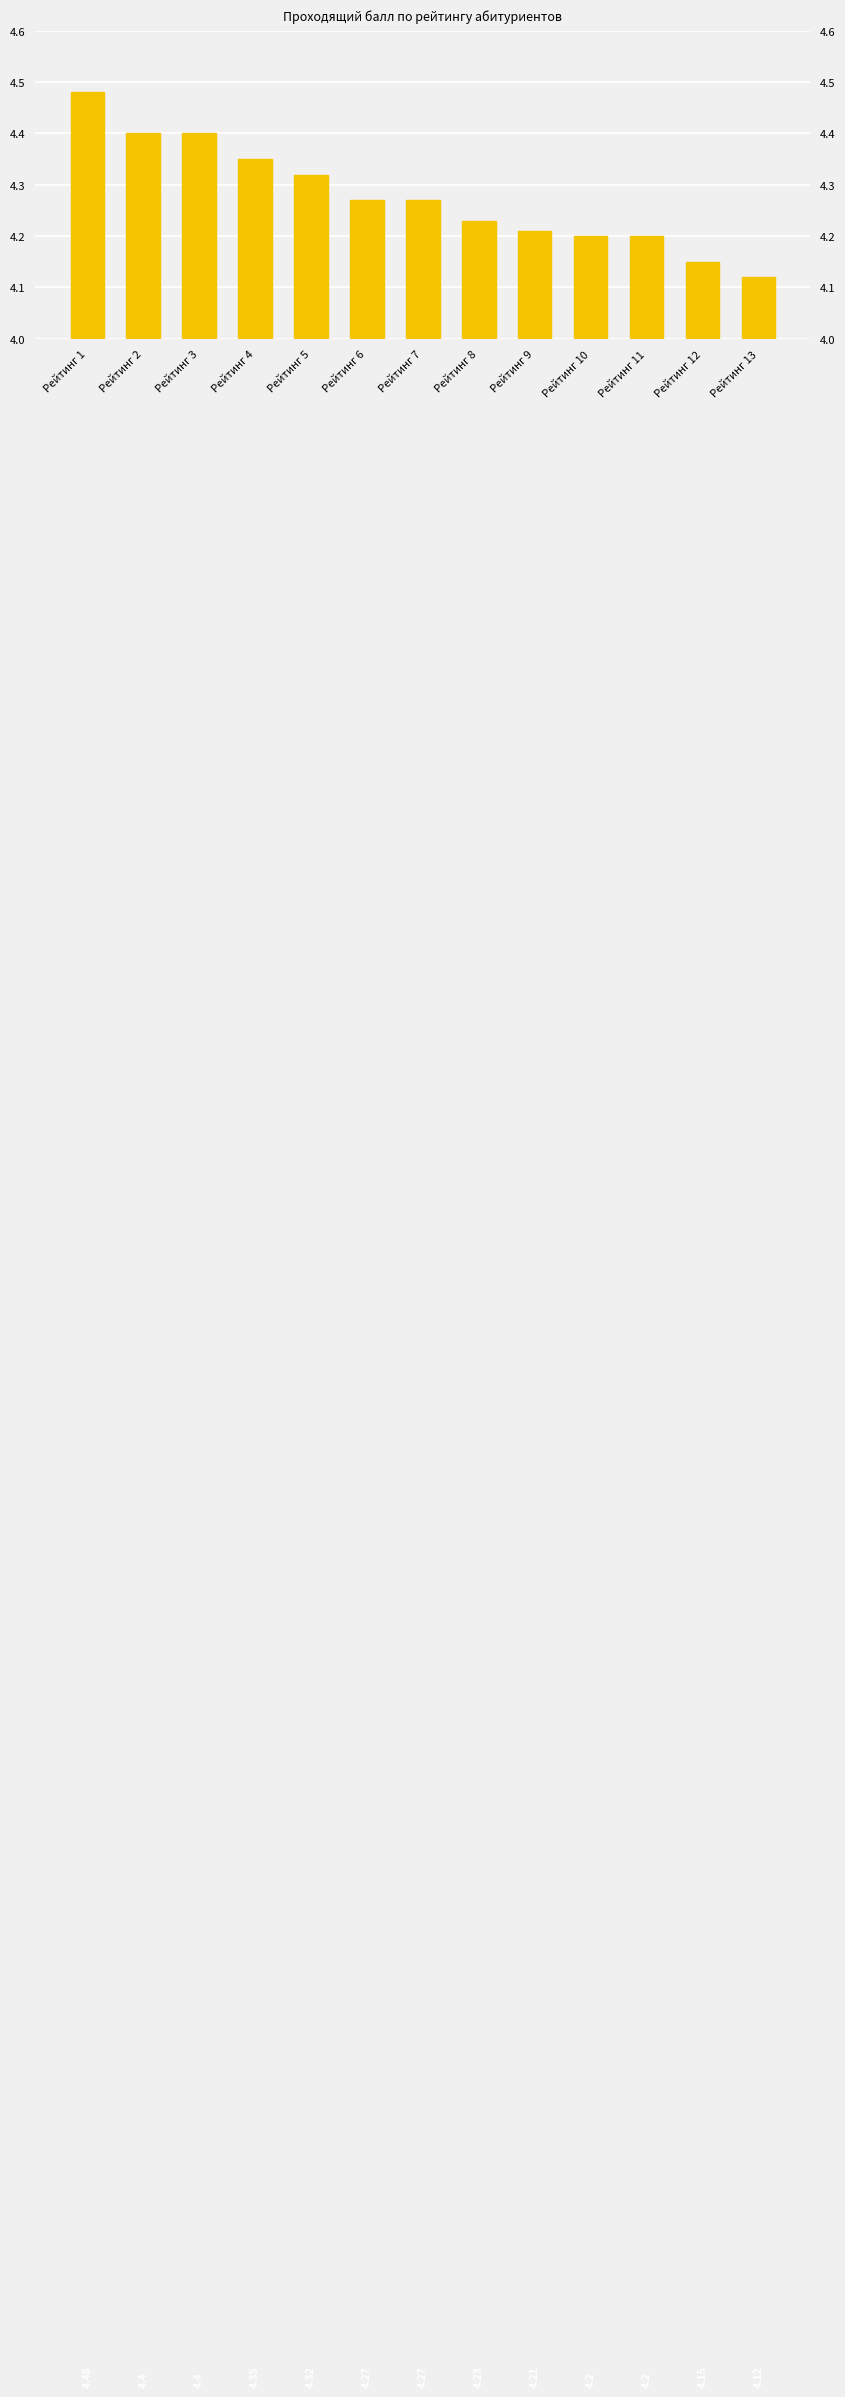

The value at Рейтинг 2 is 2.4. True or false?

False